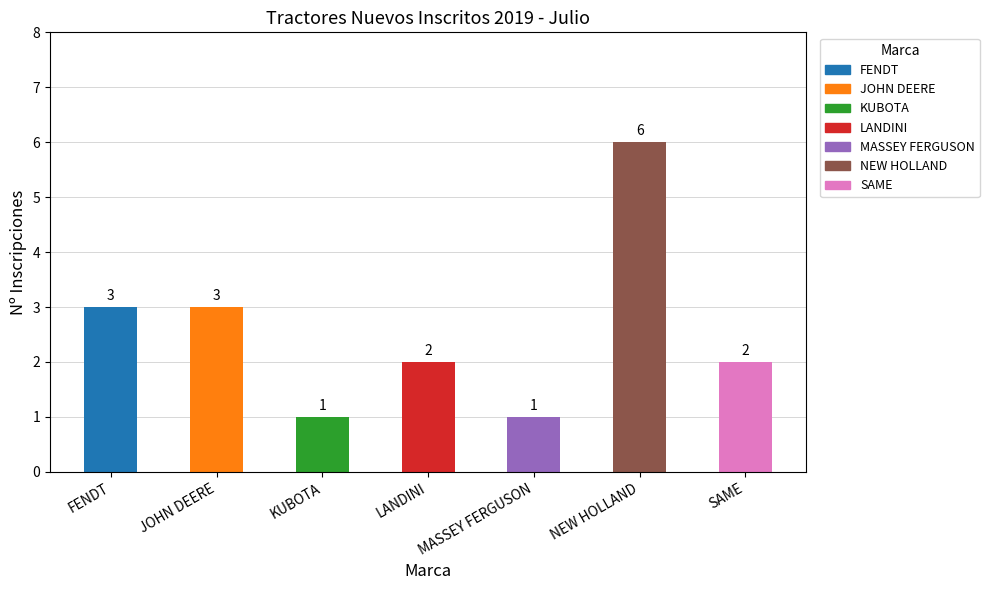

What is the ratio of the value at KUBOTA to the value at MASSEY FERGUSON?

1.0